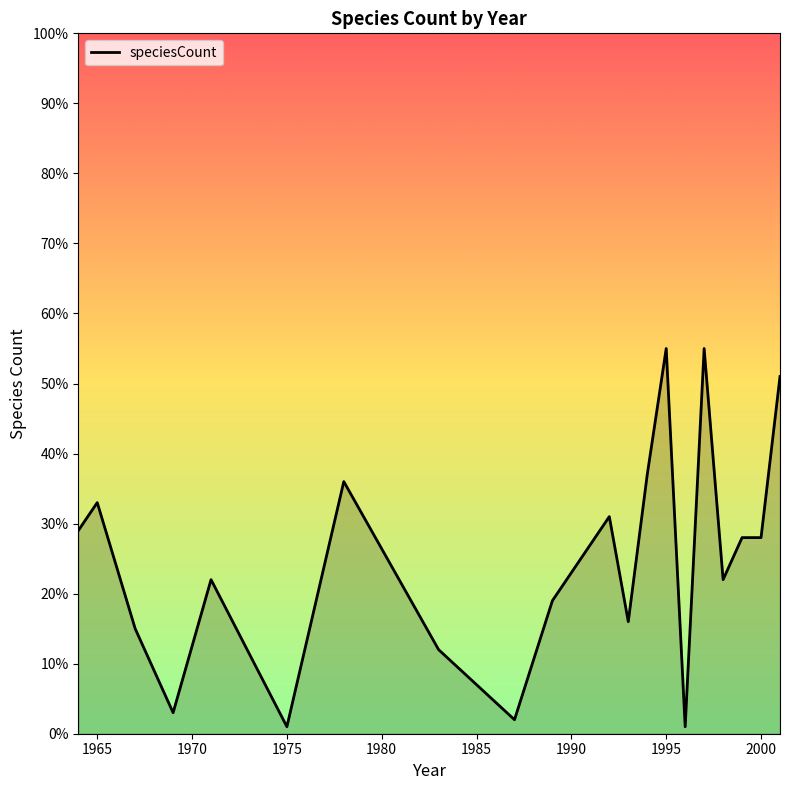

What is the difference between the maximum and minimum values?

54